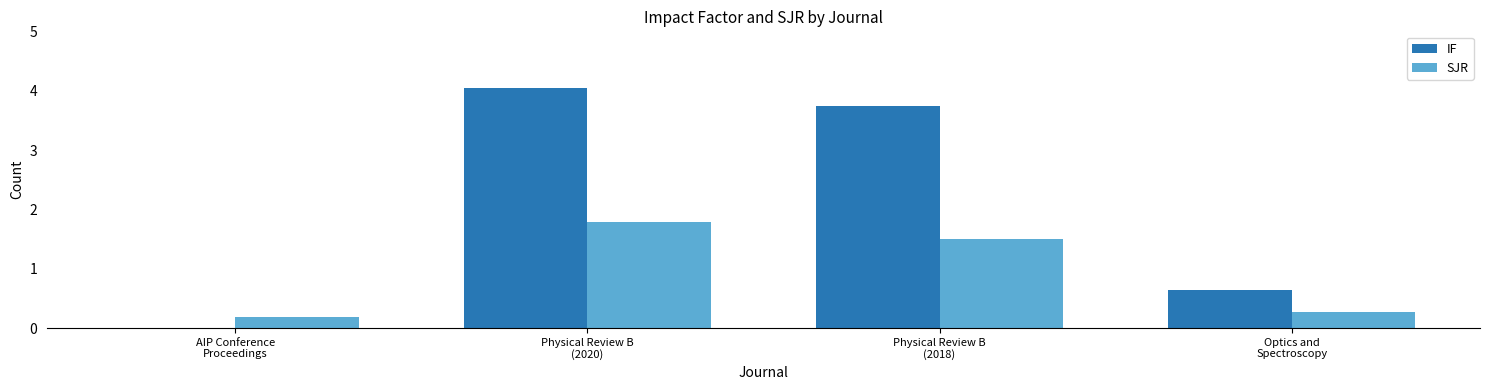

Does the chart contain stacked bars?

No